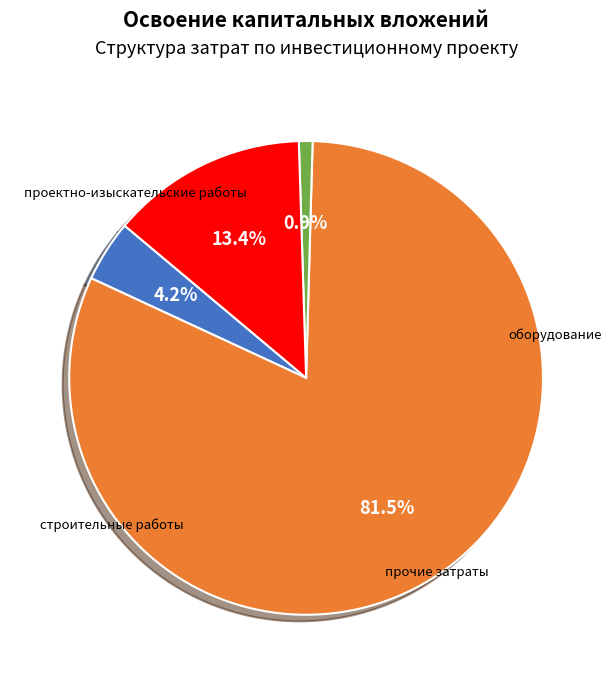

To the nearest percent, what percentage of the pie is проектно-изыскательские работы?

4%